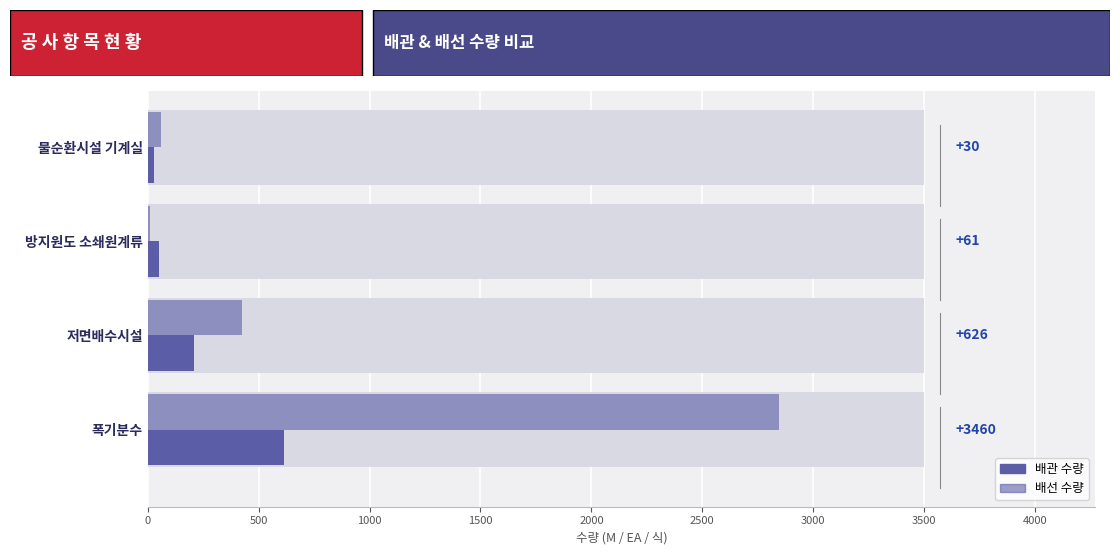

What is the difference between the maximum and minimum values in the 배관 수량 series?

585